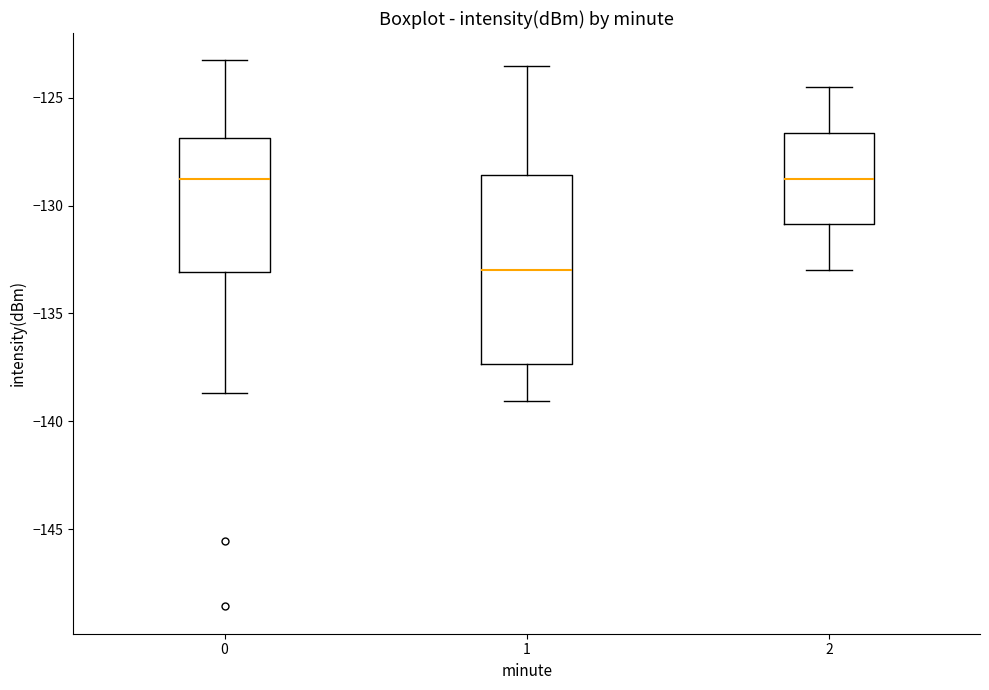

Reading left to right, transcribe this box plot: for each box, give where its median line is, the range the box spans, and where its two whiskers end, as read against the y-axis. The values are not printed on the chart, so give them approximately, as read against the axis.

0: median -128.5, box -133.0 to -127.0, whiskers -138.5 to -123.5
1: median -133.0, box -137.5 to -128.5, whiskers -139.0 to -123.5
2: median -128.5, box -131.0 to -126.5, whiskers -133.0 to -124.5